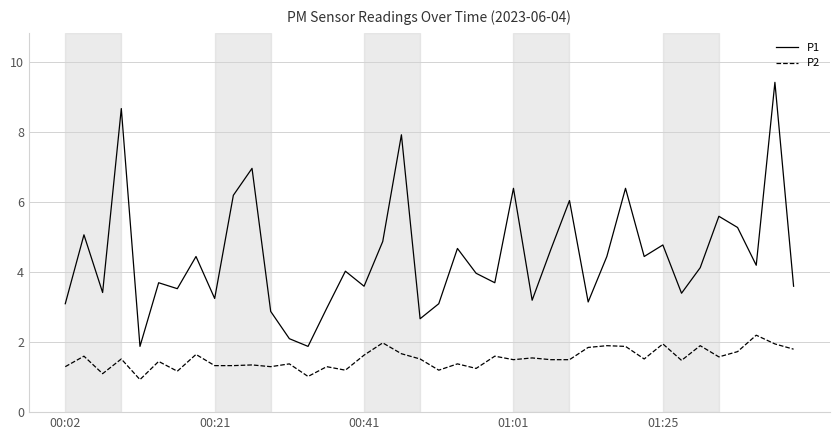

True or false: P2 and P1 intersect in this chart.

False